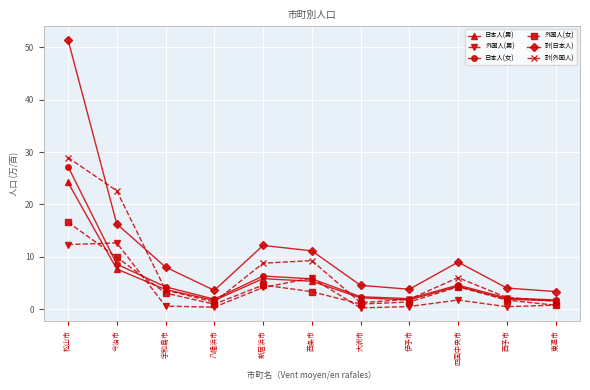

Is this an area chart (filled region under the line)?

No